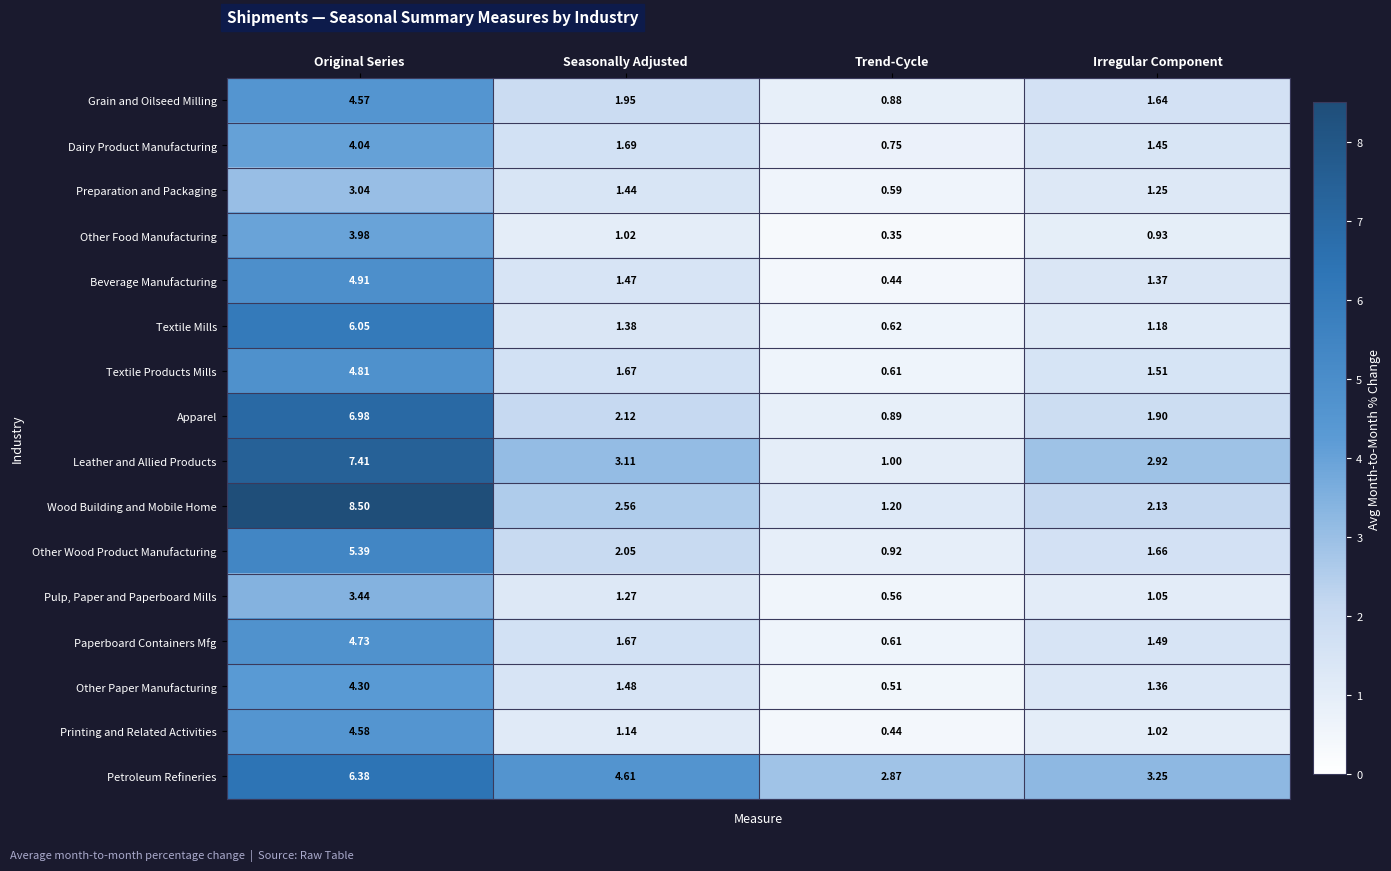

How many values in the Other Food Manufacturing series are below 1?

2